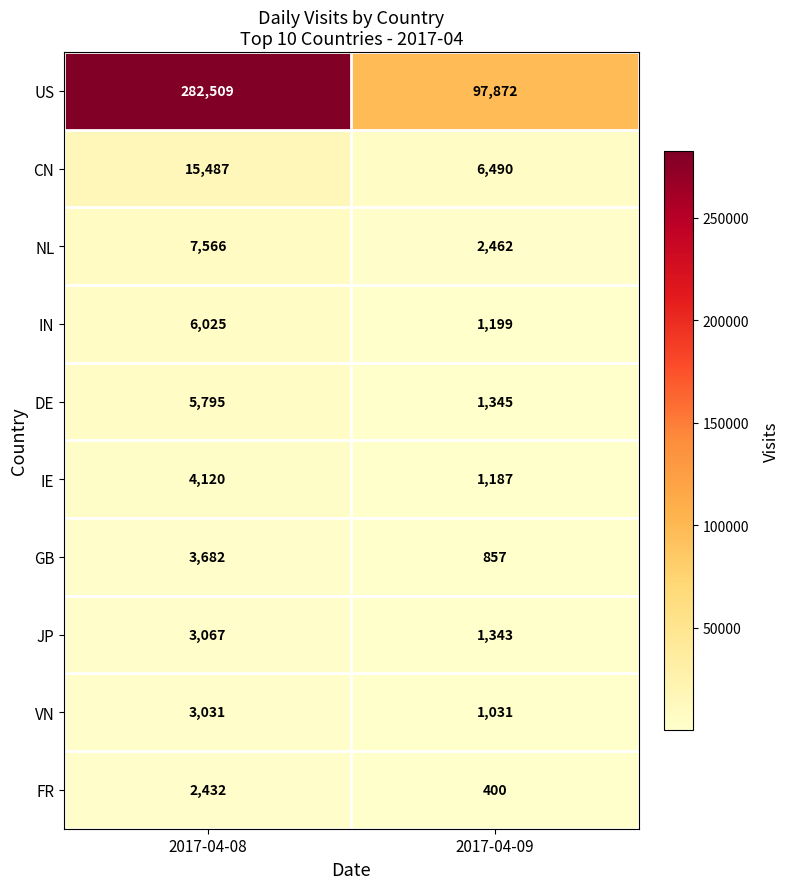

What is the difference between the VN values at 2017-04-08 and 2017-04-09?

2000